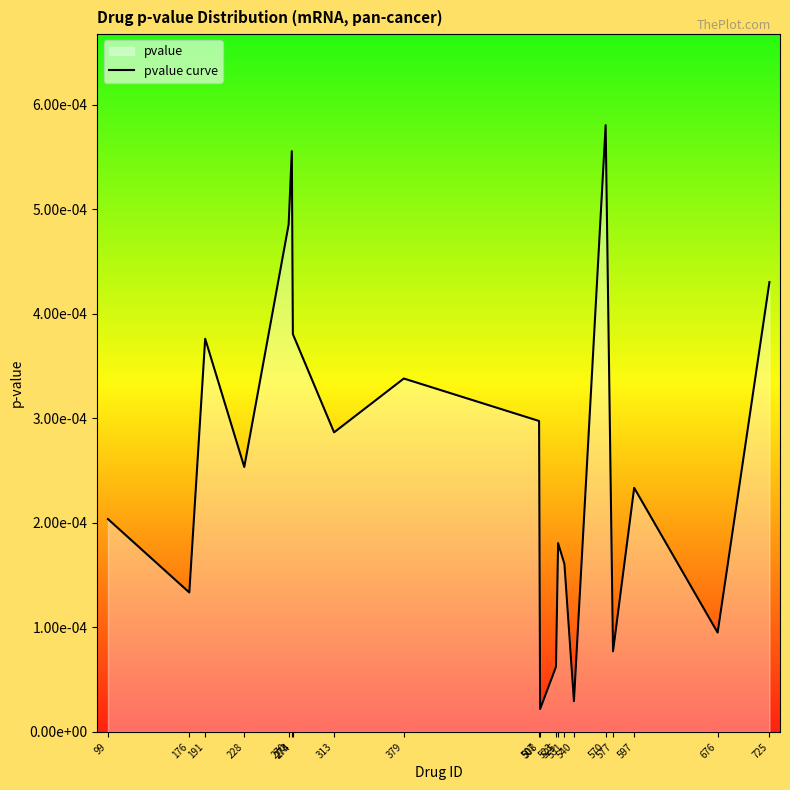

Reading right to left, transcribe all the data shown in this chart.

725=0.0	676=0.0	597=0.0	577=0.0	570=0.0	540=0.0	531=0.0	525=0.0	523=0.0	508=0.0	507=0.0	379=0.0	313=0.0	274=0.0	273=0.0	270=0.0	228=0.0	191=0.0	176=0.0	99=0.0